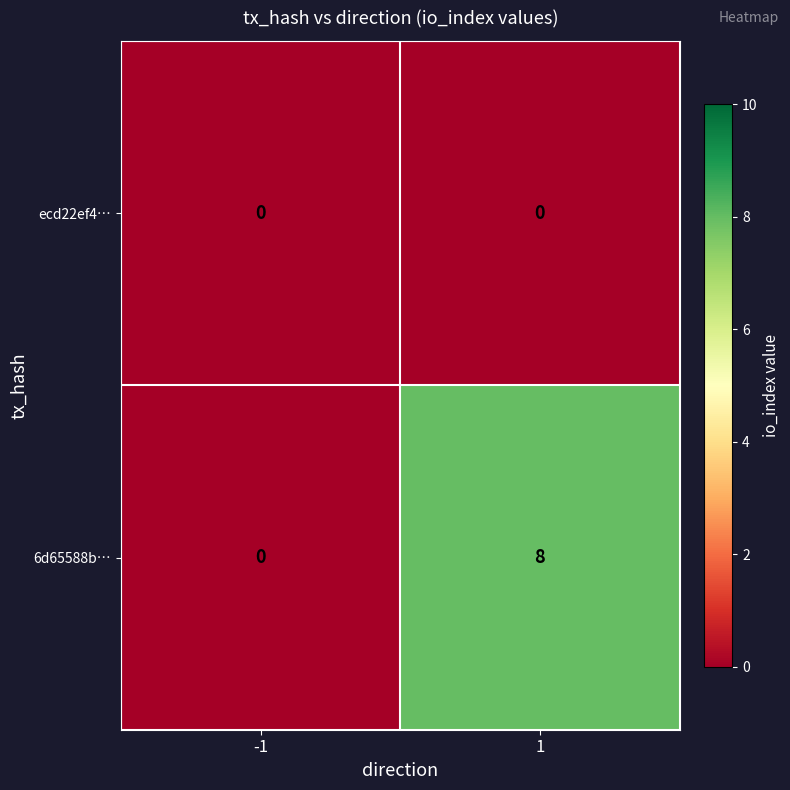

Which series has the largest total across all categories?

6d65588b…